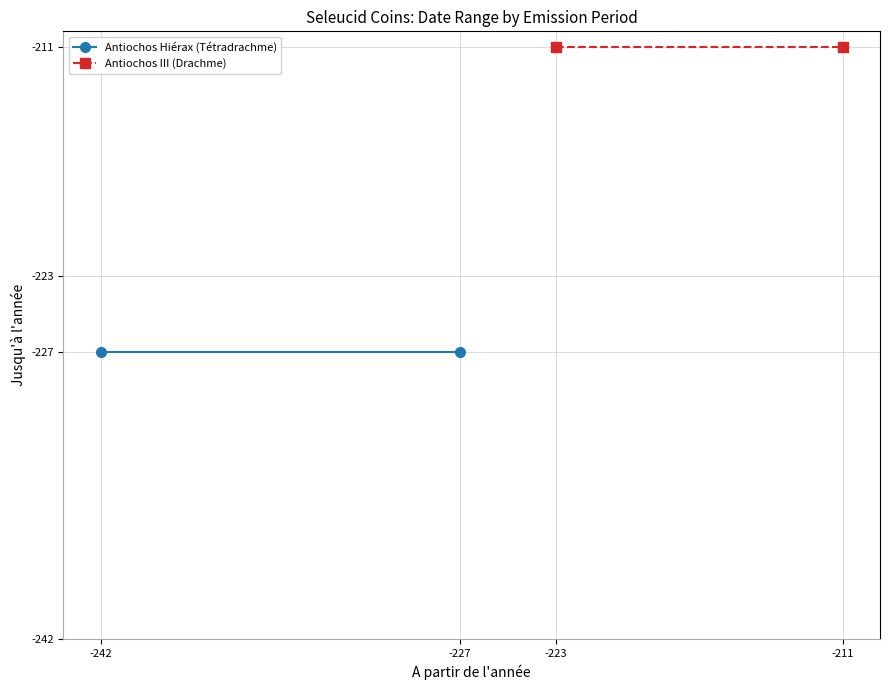

How many lines are shown in the chart?

2